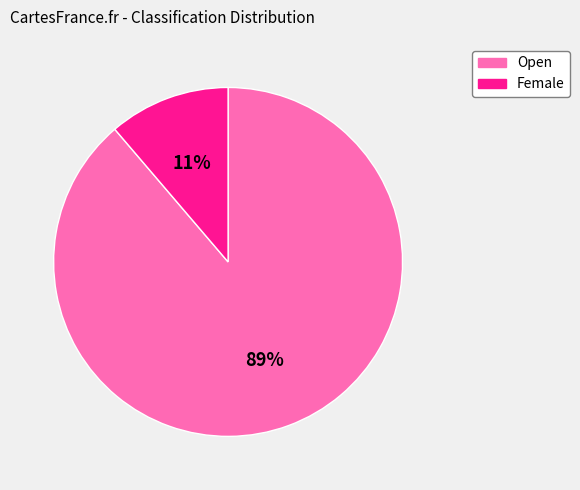

How many slices are in this pie chart?

2